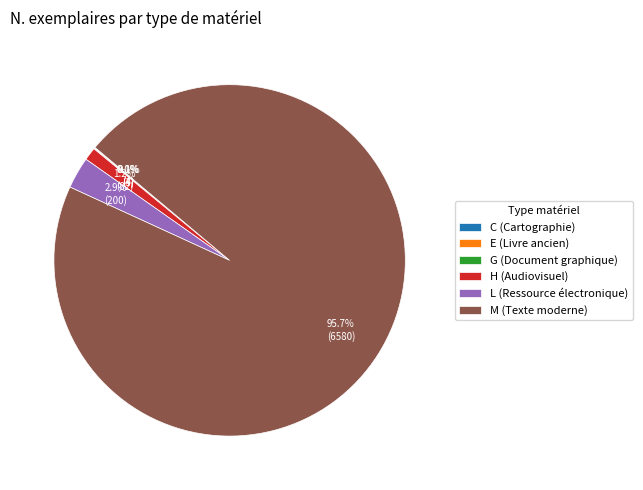

What is the largest slice in the pie chart?

M (Texte moderne)